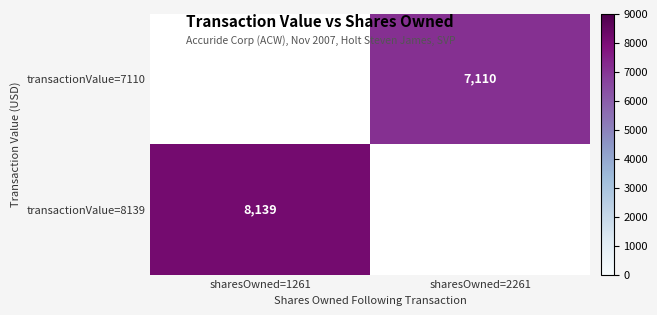

Read the transactionValue=7110 value at sharesOwned=2261.

7110.0